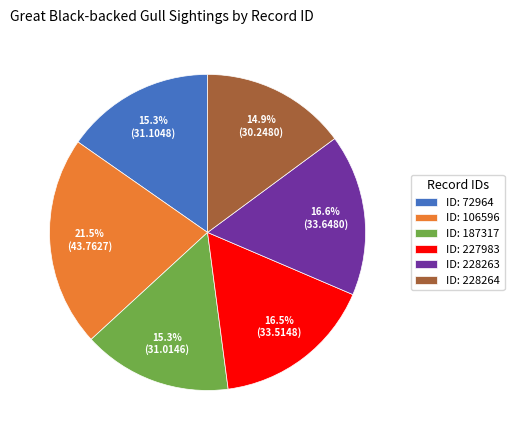

Do ID: 187317 and ID: 228263 together represent more than half of the pie?

No